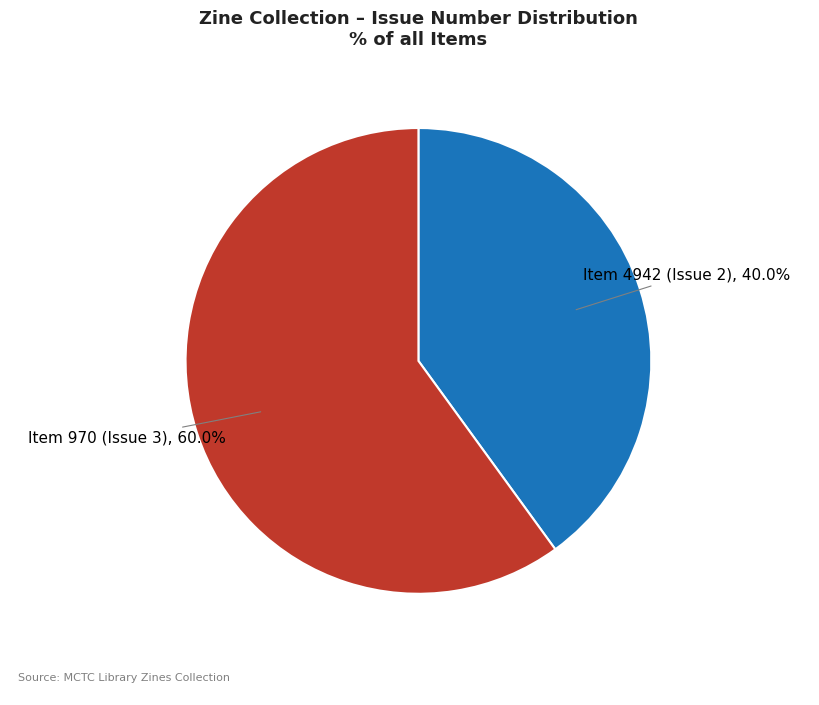

Which category has the biggest portion of the pie?

Item 970 (Issue 3)